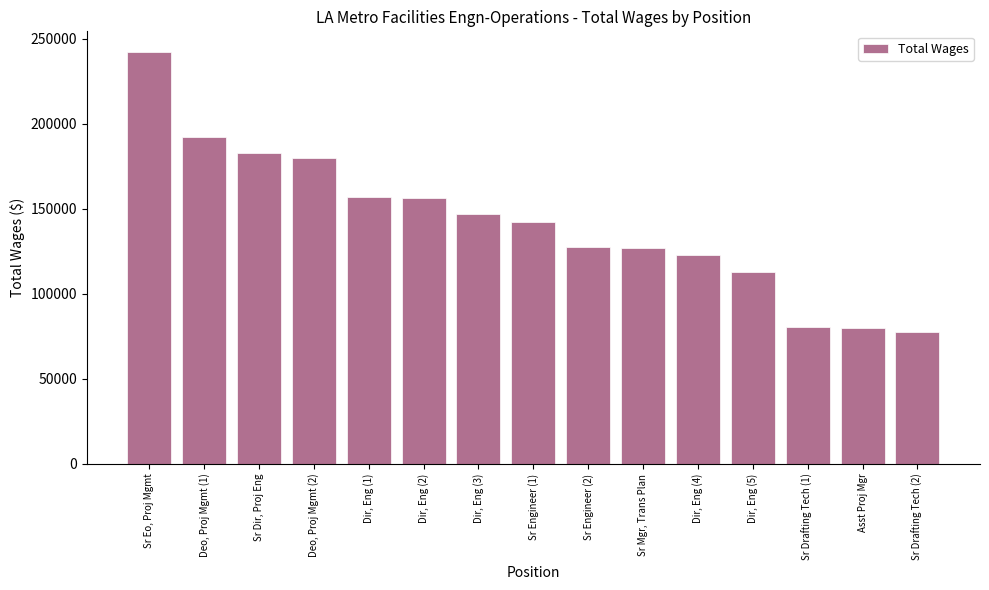

What value does the data have at Dir, Eng (4)?

122829